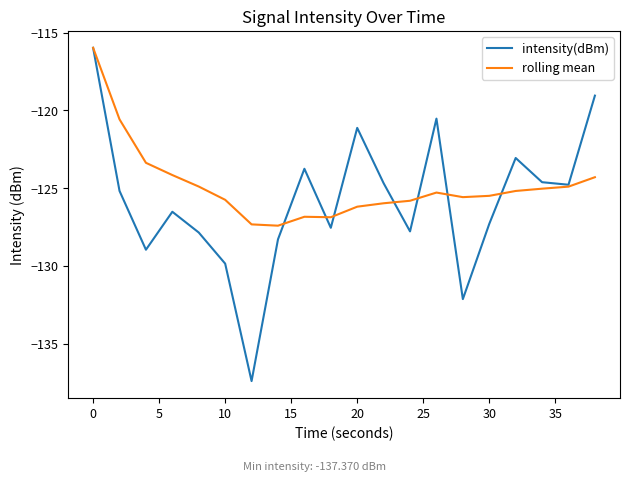

Which series has the widest spread of values?

intensity(dBm)